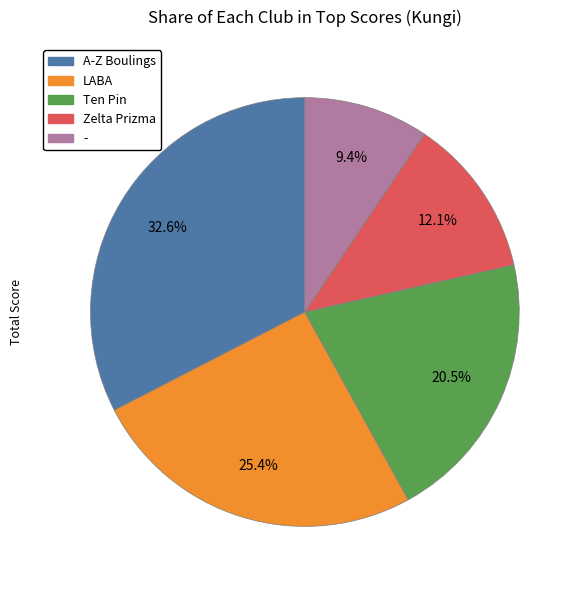

What percentage is the LABA slice, to the nearest percent?

25%